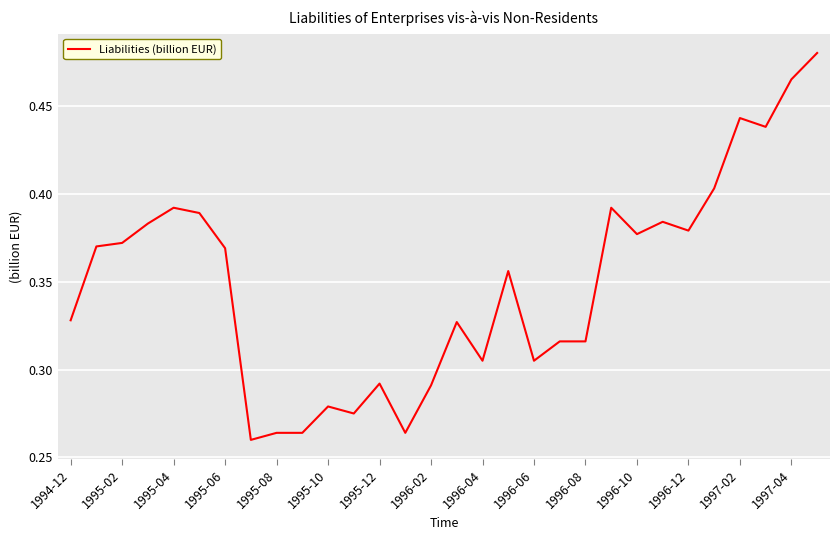

How many lines are shown in the chart?

1